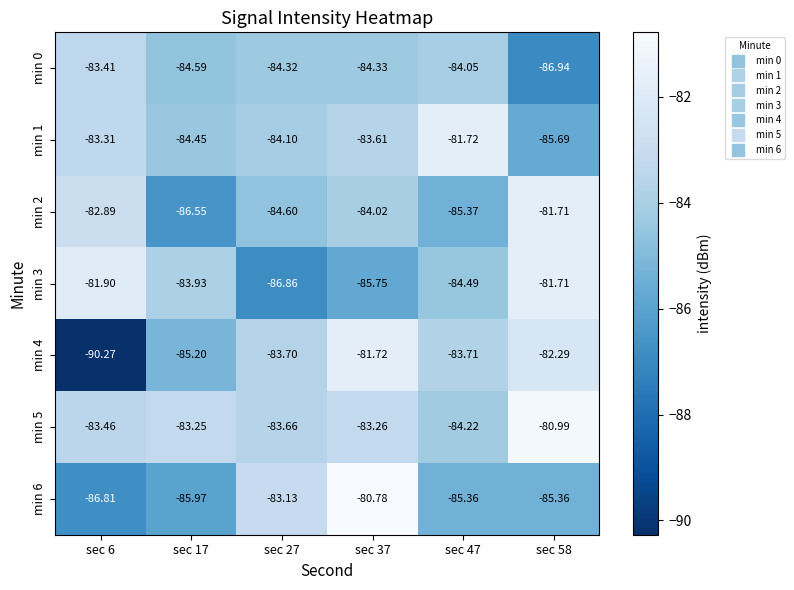

Is the value of min 3 at sec 27 greater than the value of min 2 at sec 47?

No